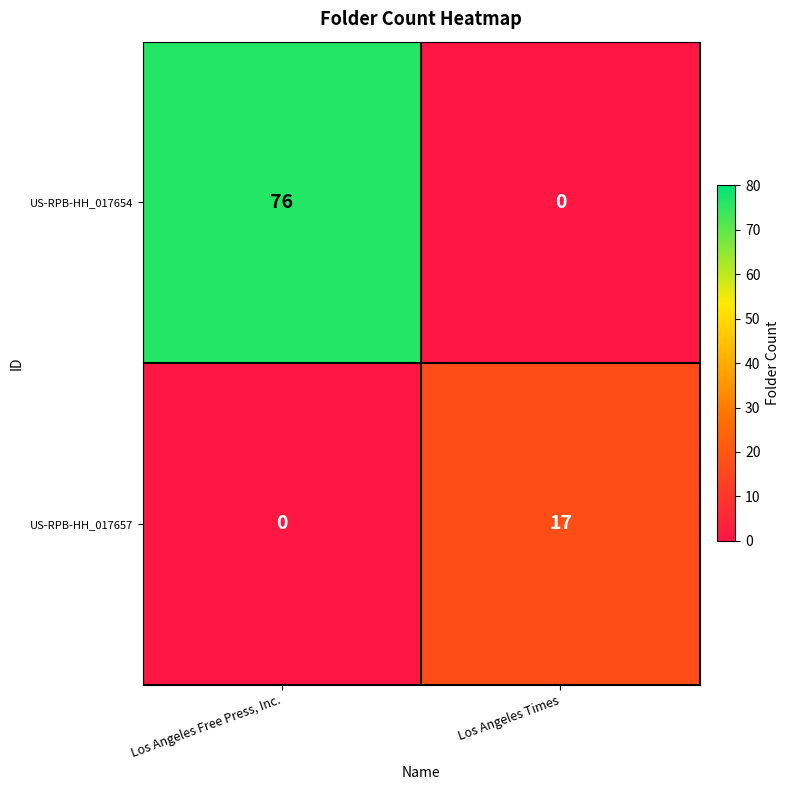

Between Los Angeles Free Press, Inc. and Los Angeles Times, which series saw the biggest shift?

US-RPB-HH_017654